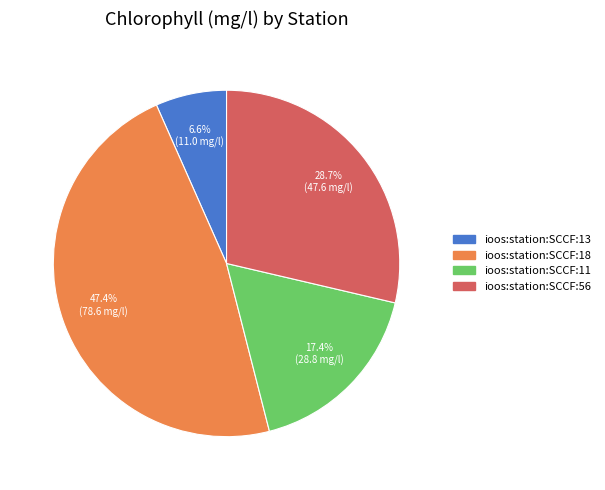

Is there a majority slice in this chart?

No